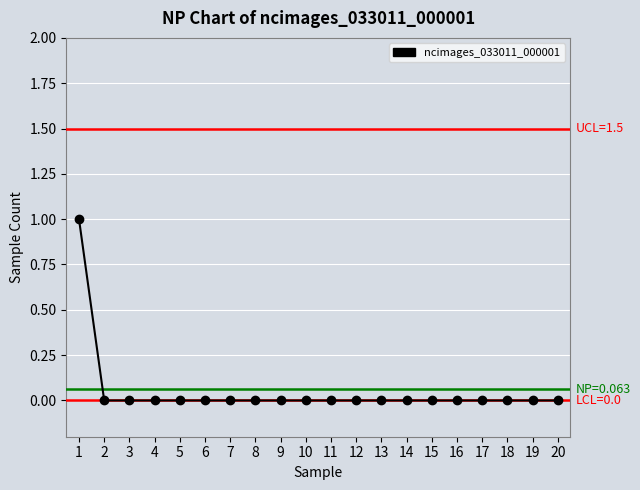

Reading left to right, list all the values displayed in this chart.

1=1	2=0	3=0	4=0	5=0	6=0	7=0	8=0	9=0	10=0	11=0	12=0	13=0	14=0	15=0	16=0	17=0	18=0	19=0	20=0